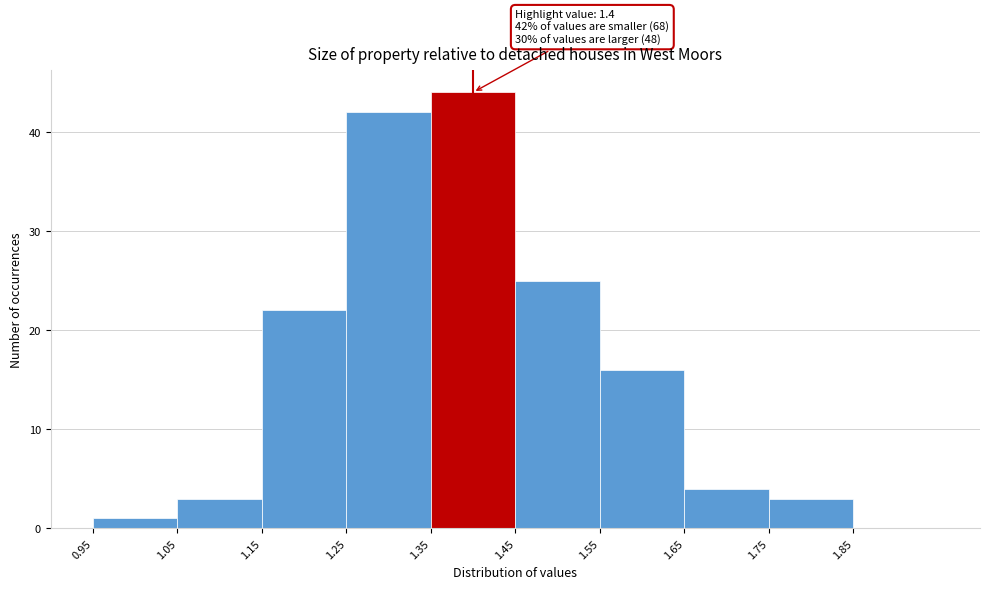

Over which range of the x-axis is the bar tallest?

1.35 to 1.45